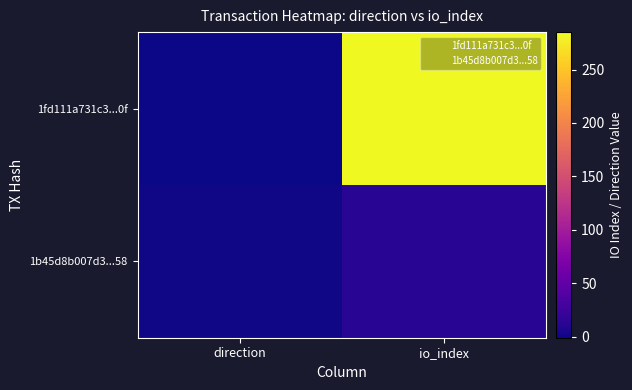

Count the number of categories in the chart.

2